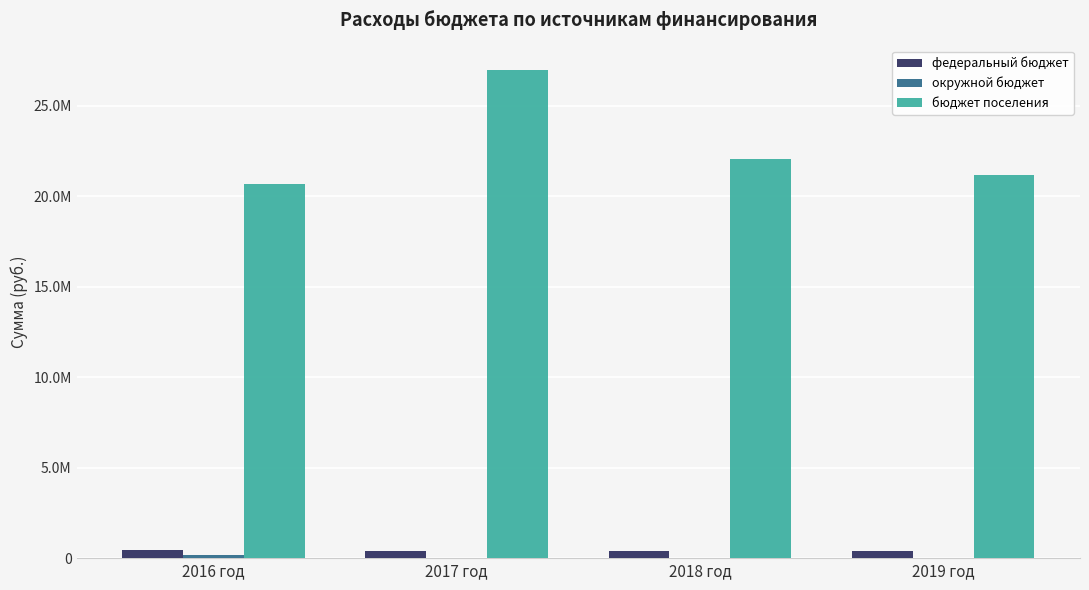

What is the sum of all бюджет поселения values?

90838476.2